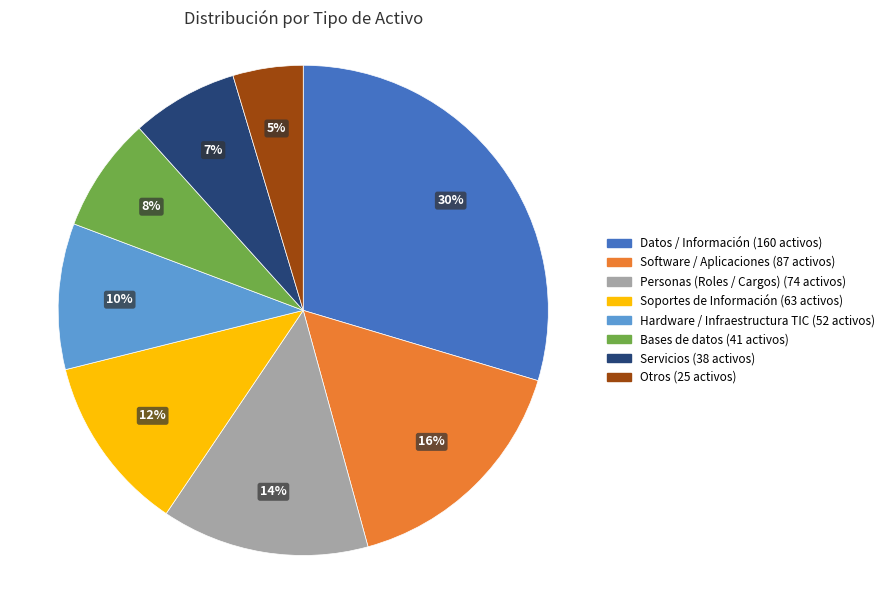

To the nearest percent, what portion does Bases de datos represent?

8%